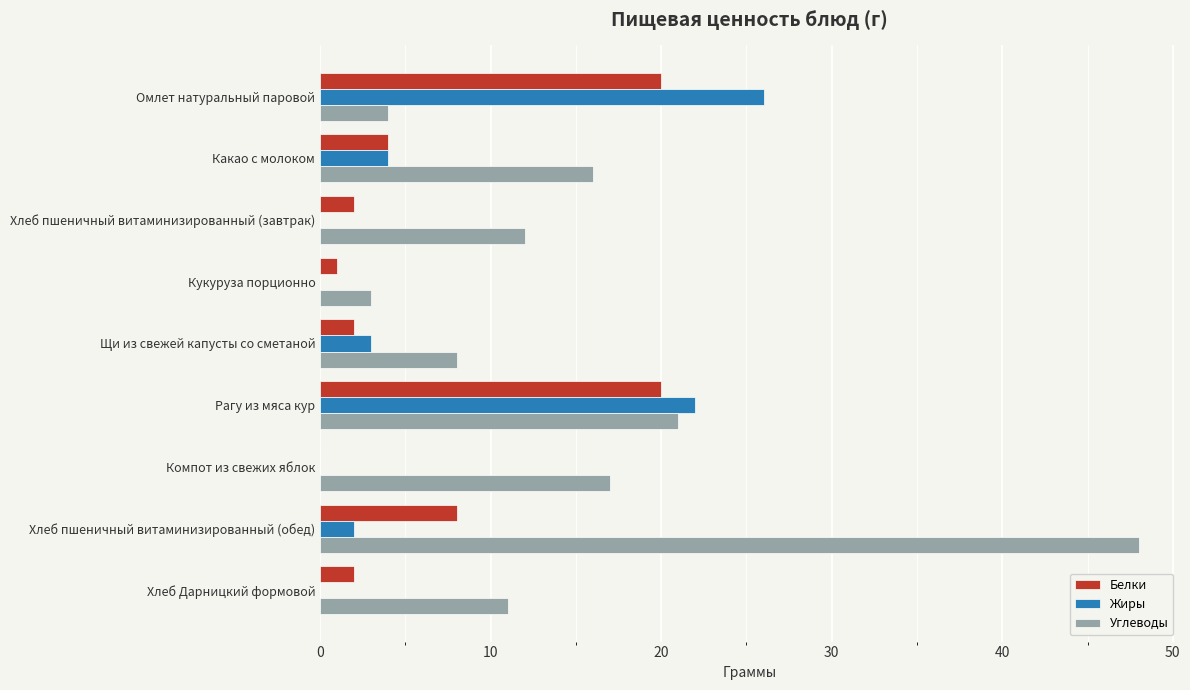

Is it true that Углеводы equals 48 at Хлеб пшеничный витаминизированный (обед)?

True